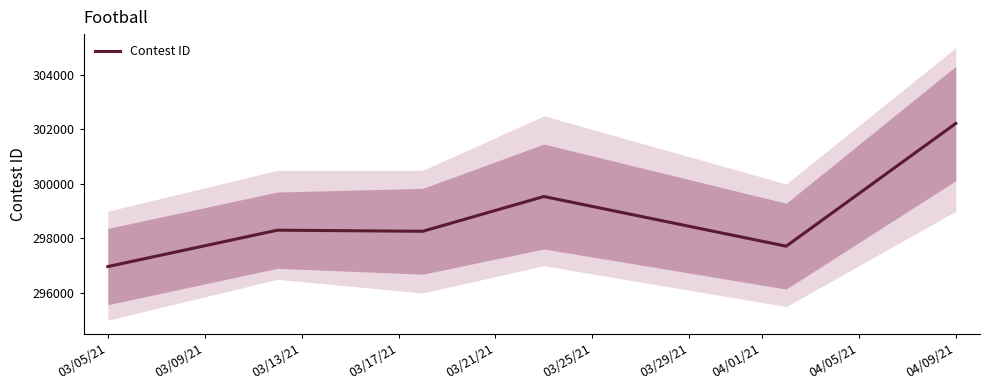

How many values exceed 298304?

2